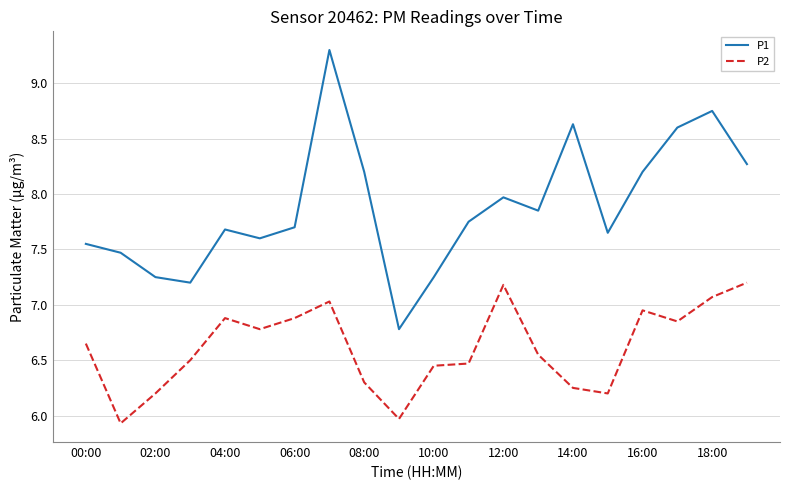

True or false: P1 has more than 1 interior local peaks.

True